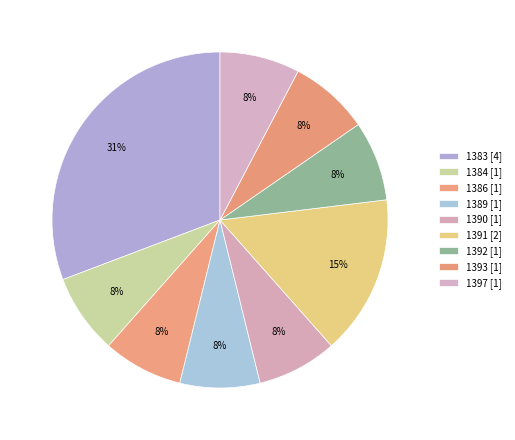

What percentage is the 1389 slice, to the nearest percent?

8%